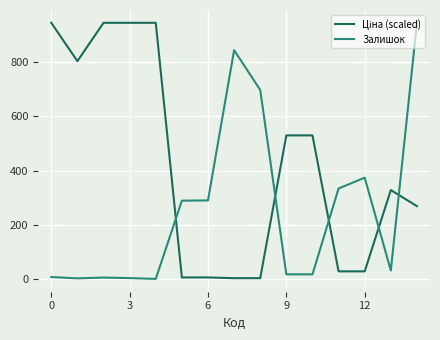

Is this an area chart (filled region under the line)?

No